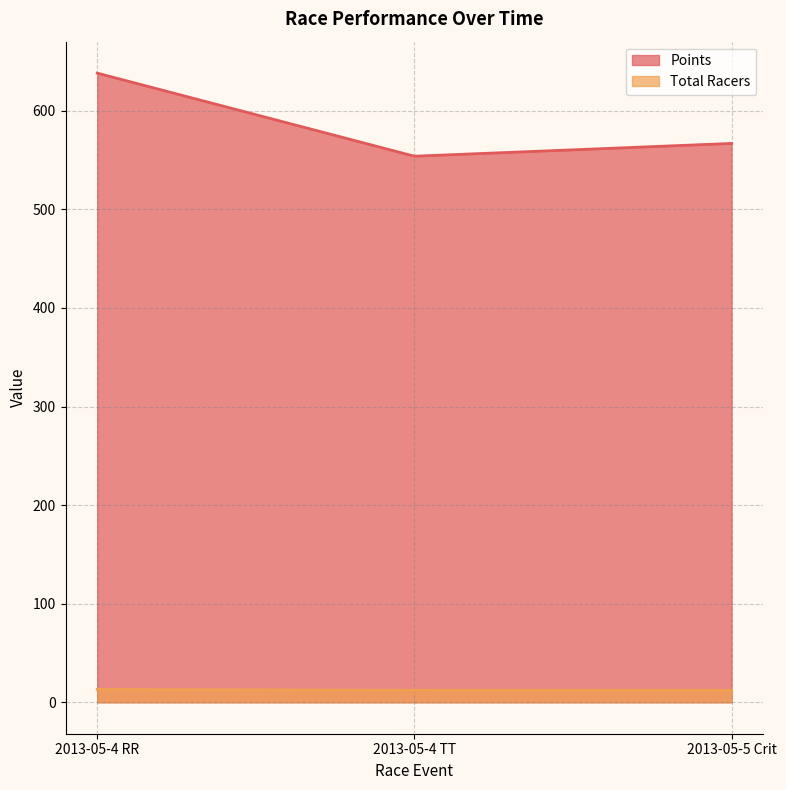

How many lines are shown in the chart?

2